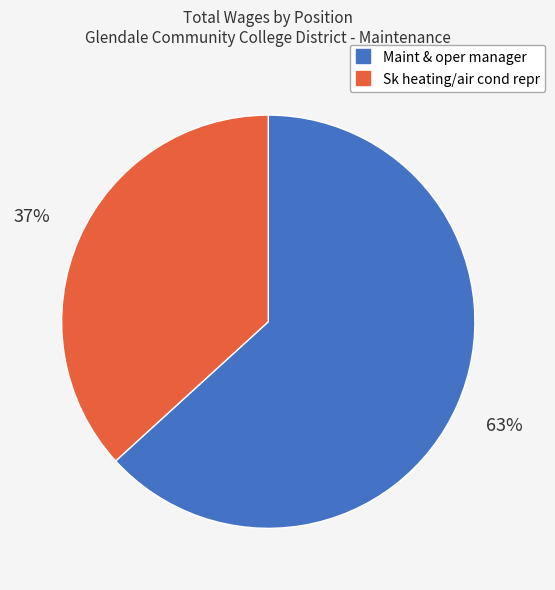

True or false: Sk heating/air cond repr accounts for 43% of the total.

False